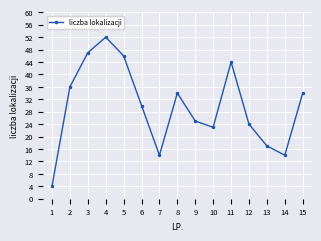

What value does the data have at 4, to the nearest 10?

50